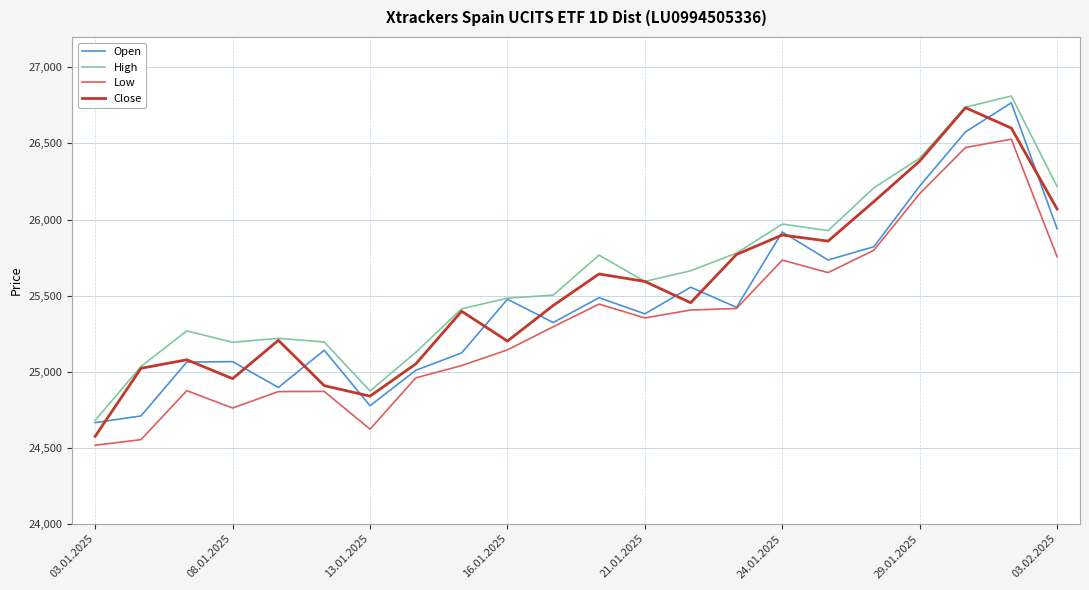

Which series has the largest range (max minus min)?

Close